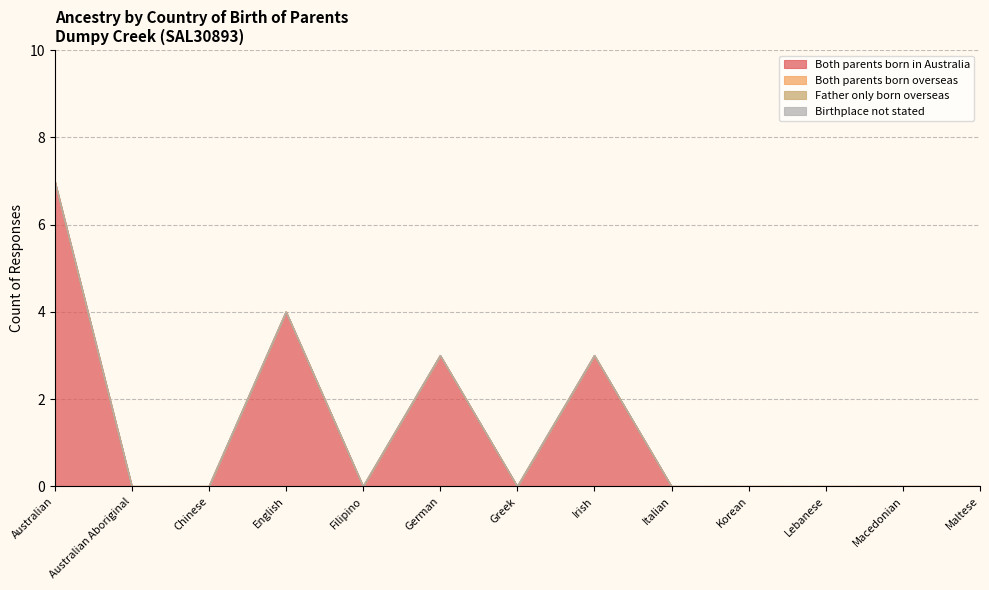

Count the number of categories in the chart.

13